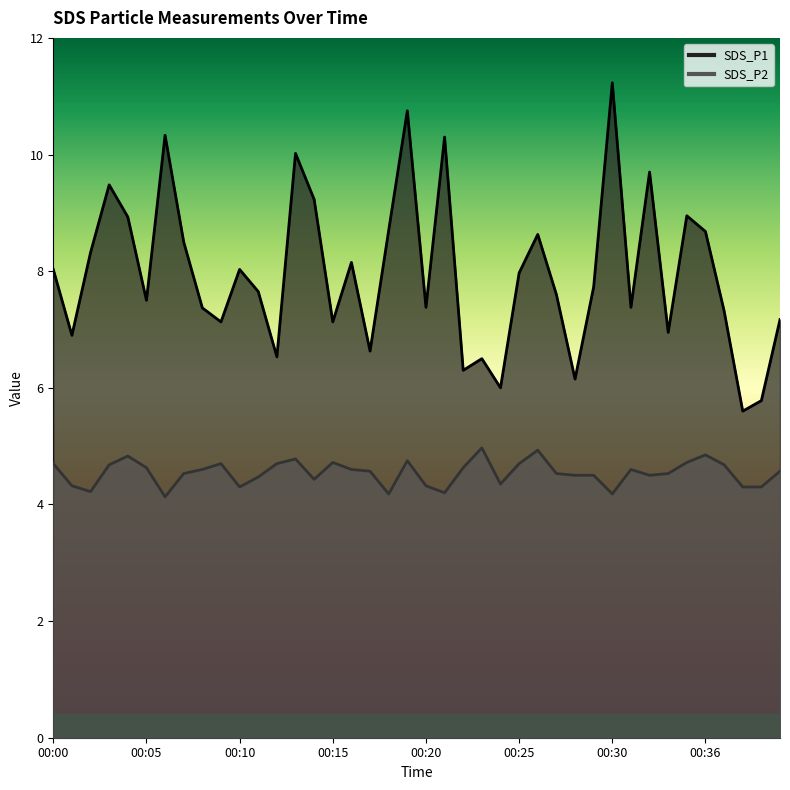

What is the difference between the maximum and minimum values in the SDS_P2 series?

0.8